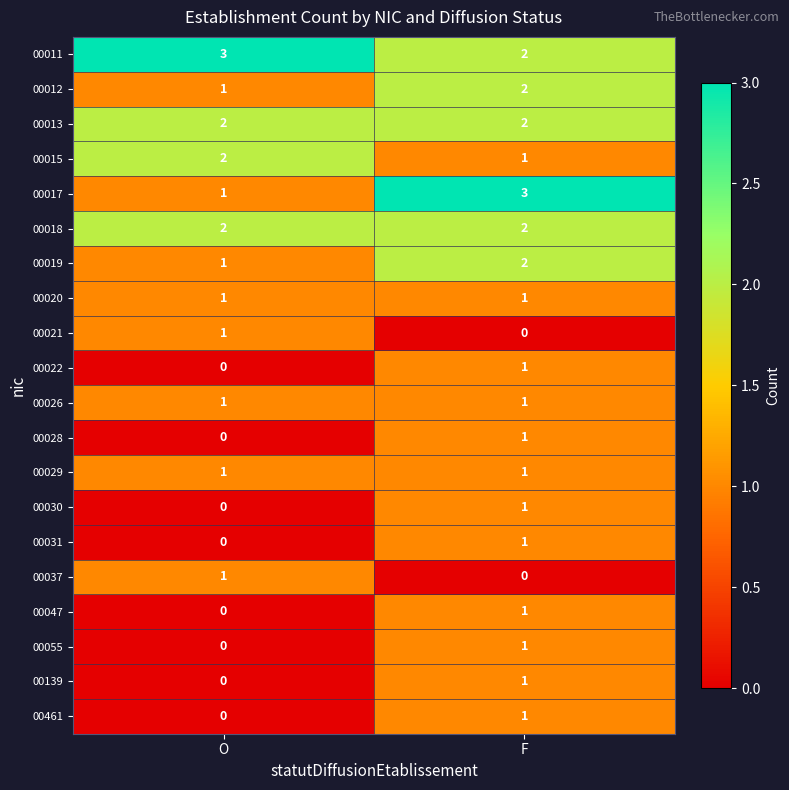

Rank the categories by 00011 value from highest to lowest.

O, F